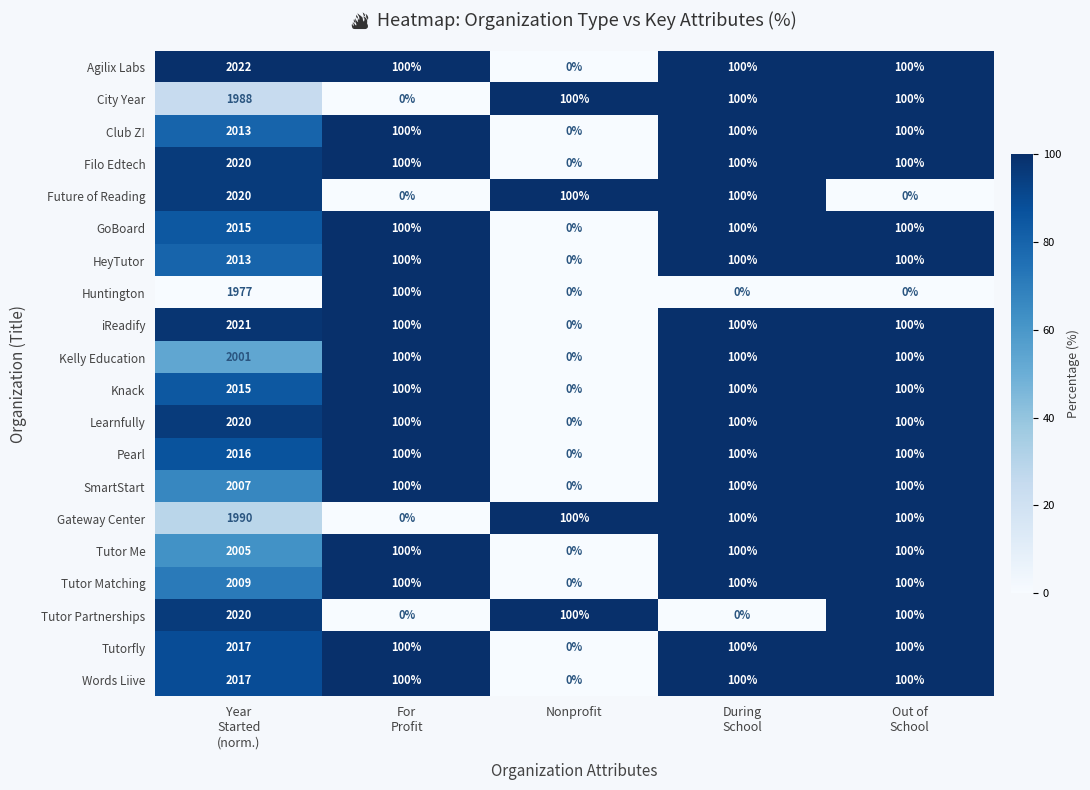

Between Year
Started
(norm.) and Out of
School, which series saw the biggest shift?

Future of Reading